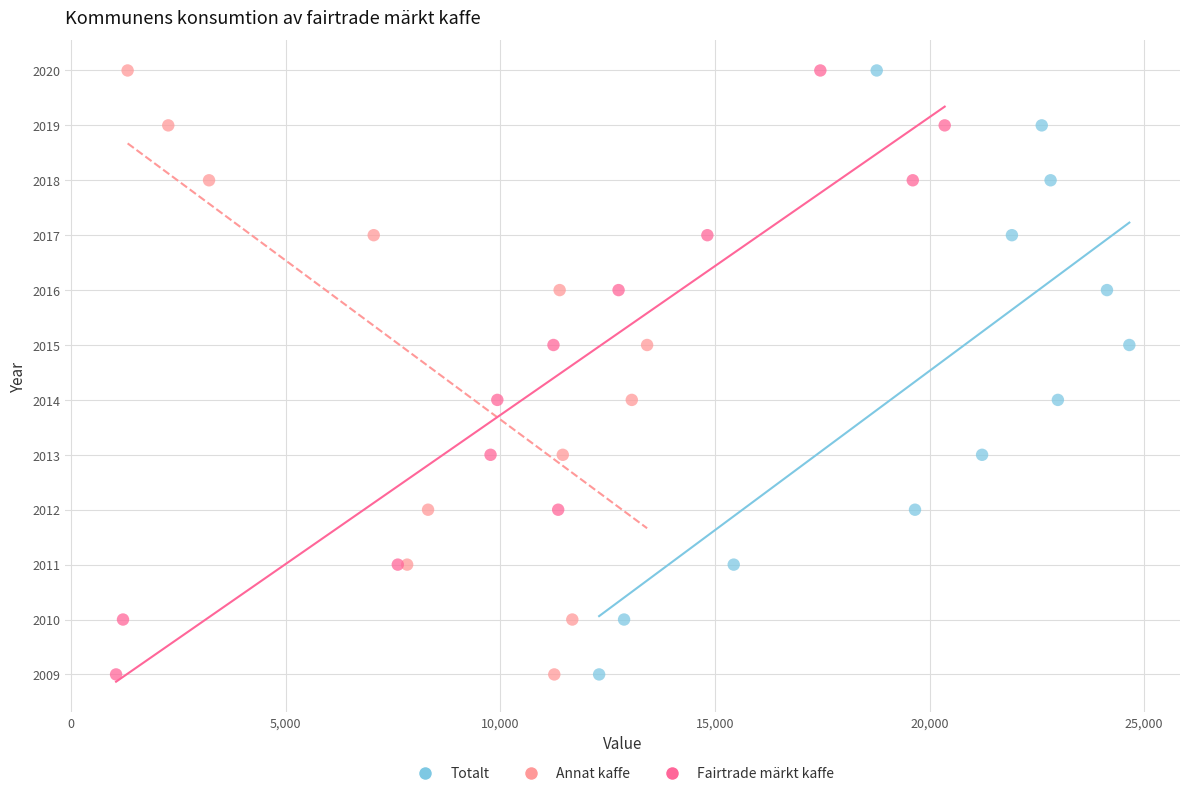

What are all the series names shown in the legend?

Totalt, Annat kaffe, Fairtrade märkt kaffe